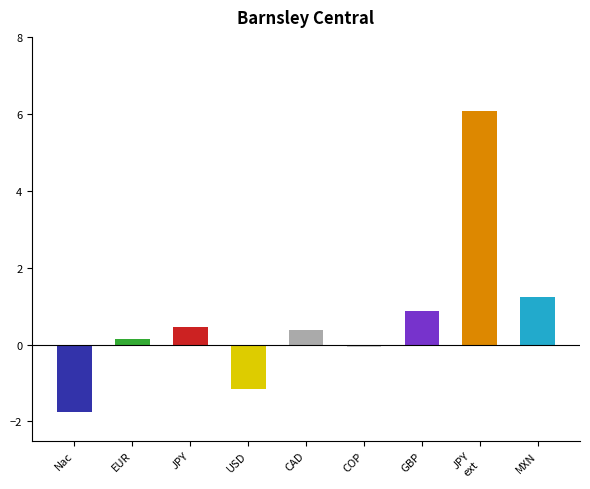

At which label does the data first exceed 0?

EUR